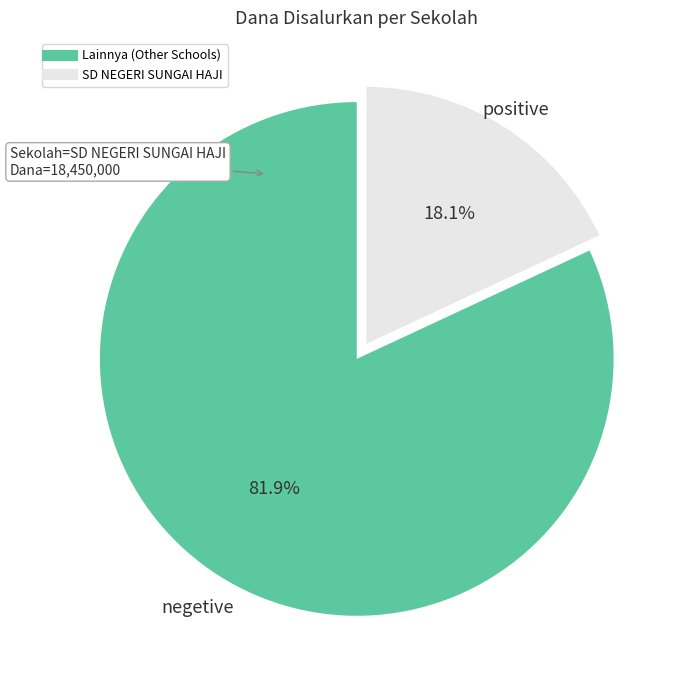

Does any single category account for the majority?

Yes